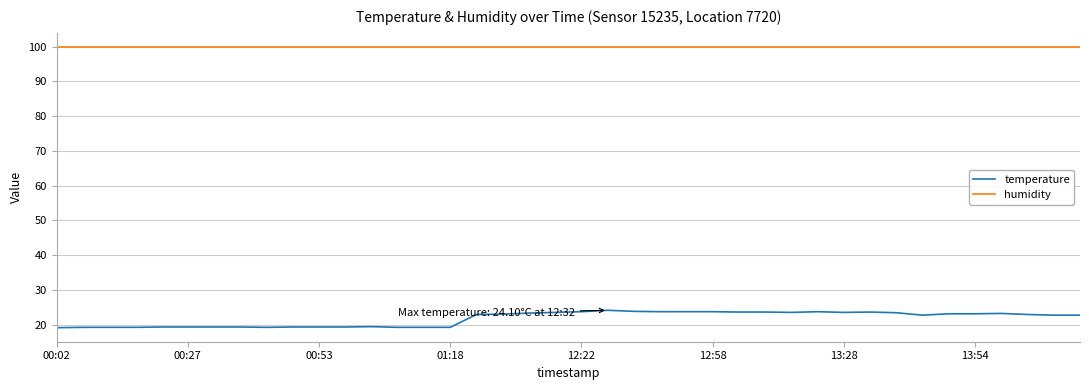

What is the sum of all temperature values?

868.7